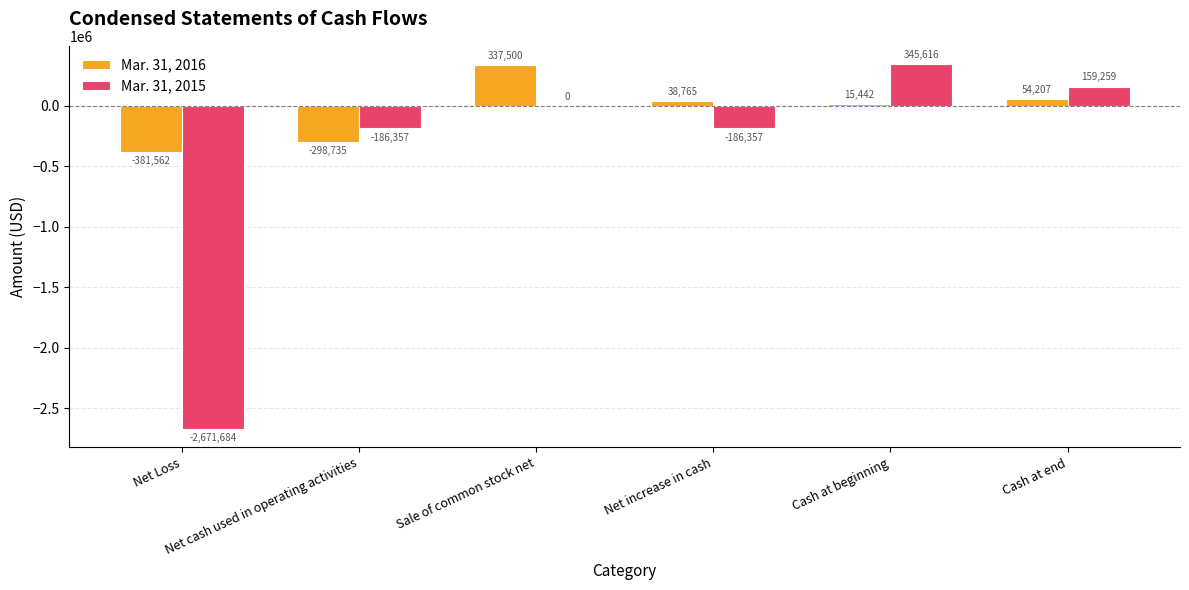

How many groups of bars are there?

6